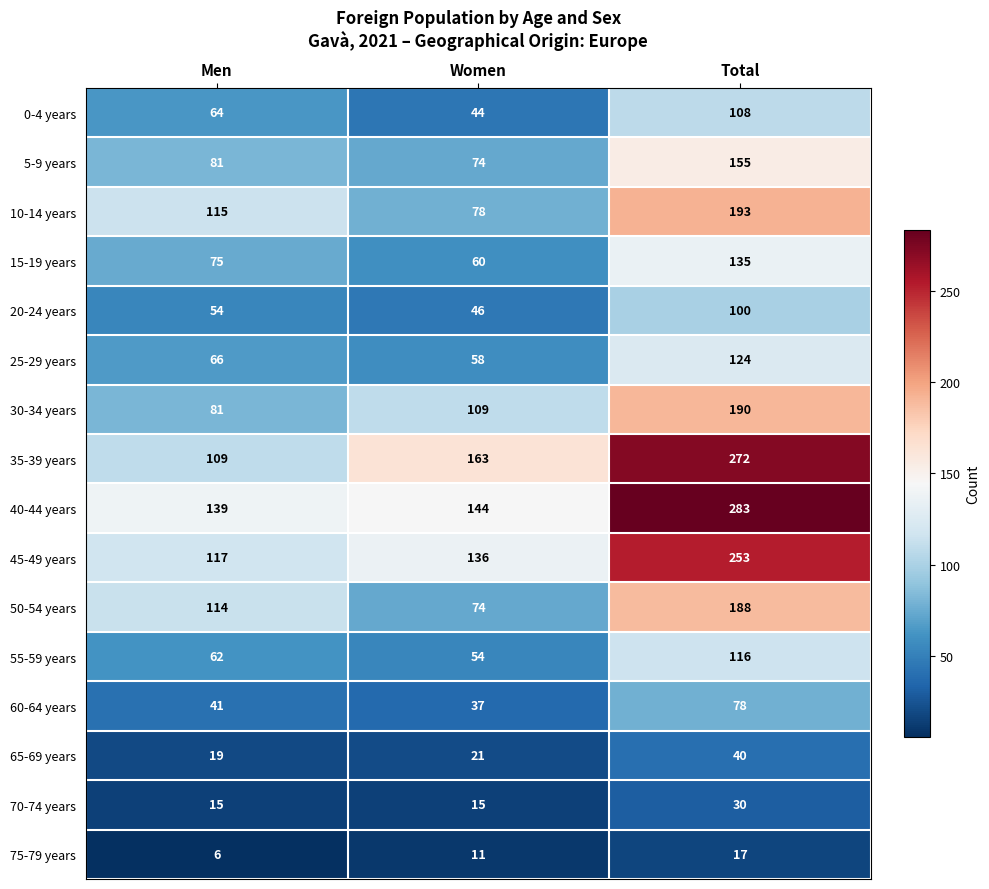

Which series has the largest total across all categories?

40-44 years